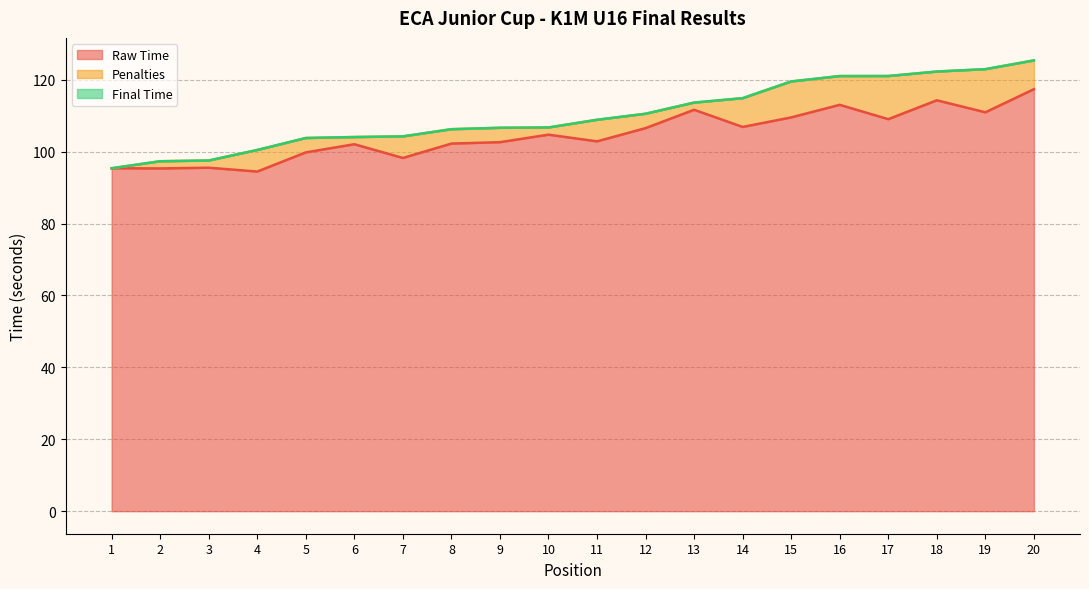

At how many categories does at least one series exceed 107?

10